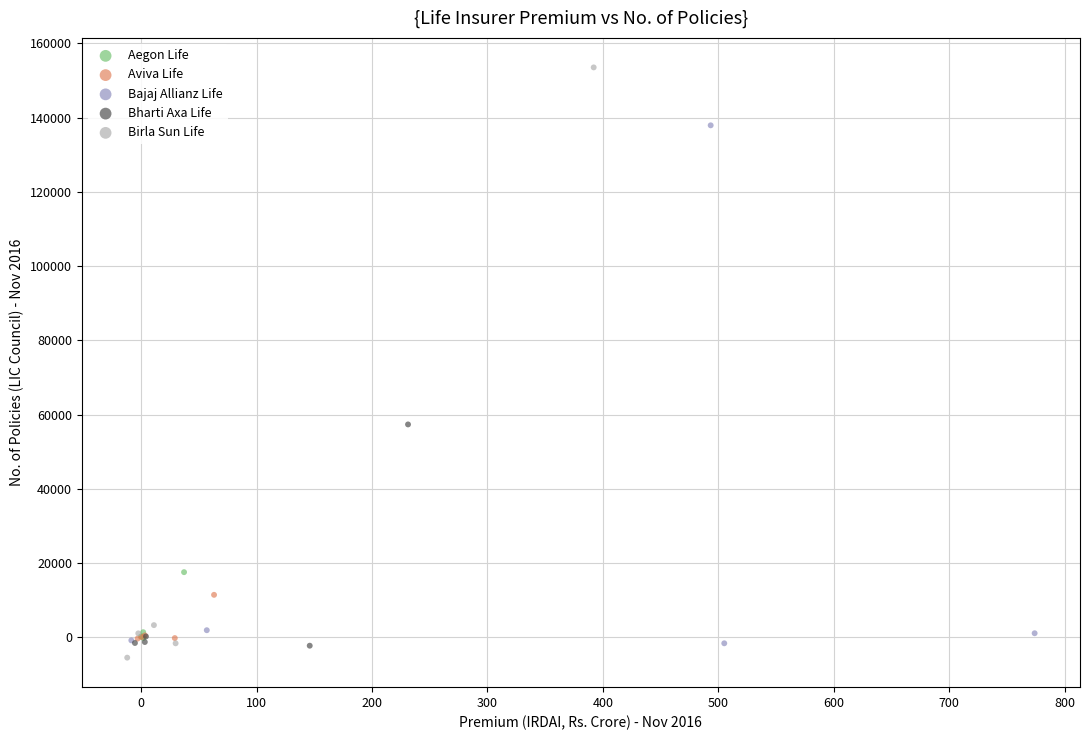

Which series has the widest spread of Y values?

Birla Sun Life